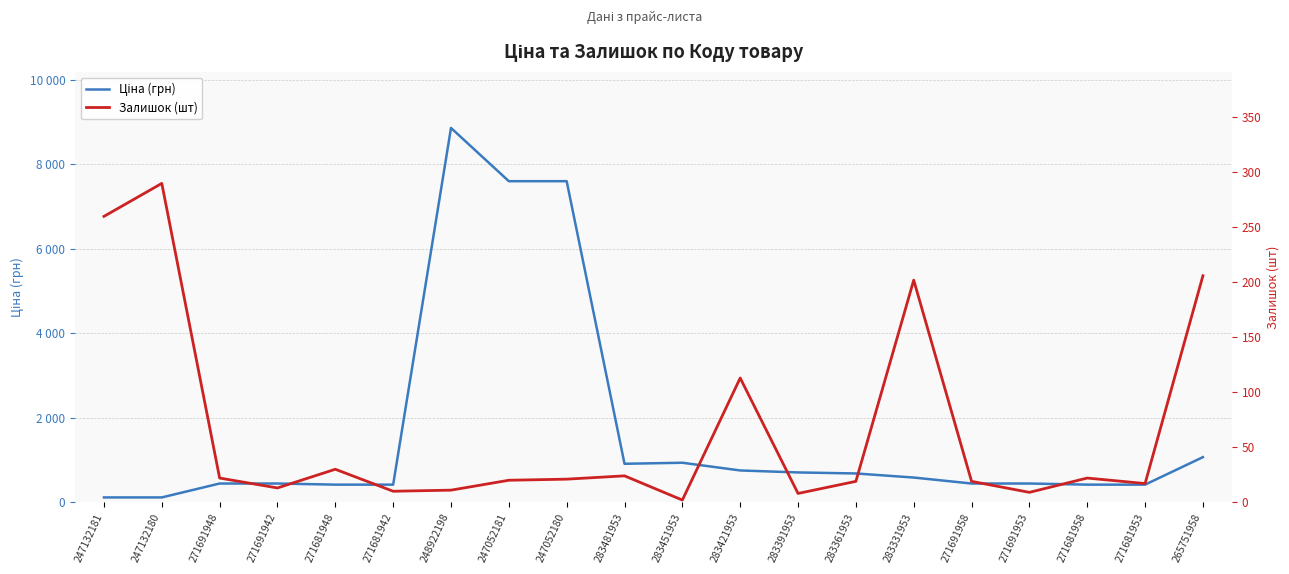

Reading right to left, transcribe all the data shown in this chart.

Ціна (грн): 265751958=1067.3	271681953=416.6	271681958=416.6	271691953=443.1	271691958=443.1	283331953=584.4	283361953=681.0	283391953=705.1	283421953=752.2	283451953=934.5	283481953=910.4	247052180=7596.5	247052181=7596.5	248922198=8856.7	271681942=416.6	271681948=416.6	271691942=443.1	271691948=443.1	247132180=114.1	247132181=114.1
Залишок (шт): 265751958=206.0	271681953=17.0	271681958=22.0	271691953=9.0	271691958=19.0	283331953=202.0	283361953=19.0	283391953=8.0	283421953=113.0	283451953=2.0	283481953=24.0	247052180=21.0	247052181=20.0	248922198=11.0	271681942=10.0	271681948=30.0	271691942=13.0	271691948=22.0	247132180=290.0	247132181=260.0